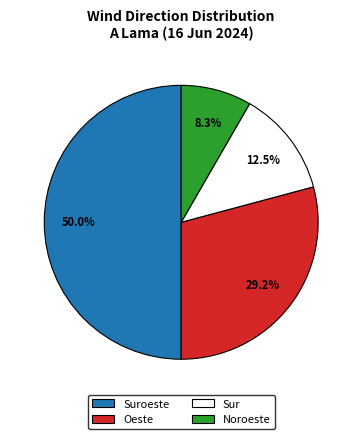

What is the smallest slice in the pie chart?

Noroeste